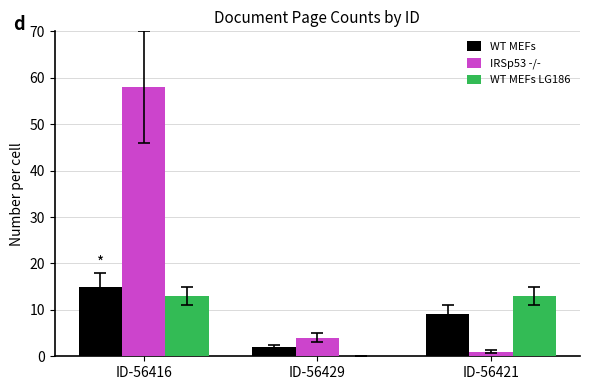

Are the bars grouped side by side (vs. stacked)?

Yes